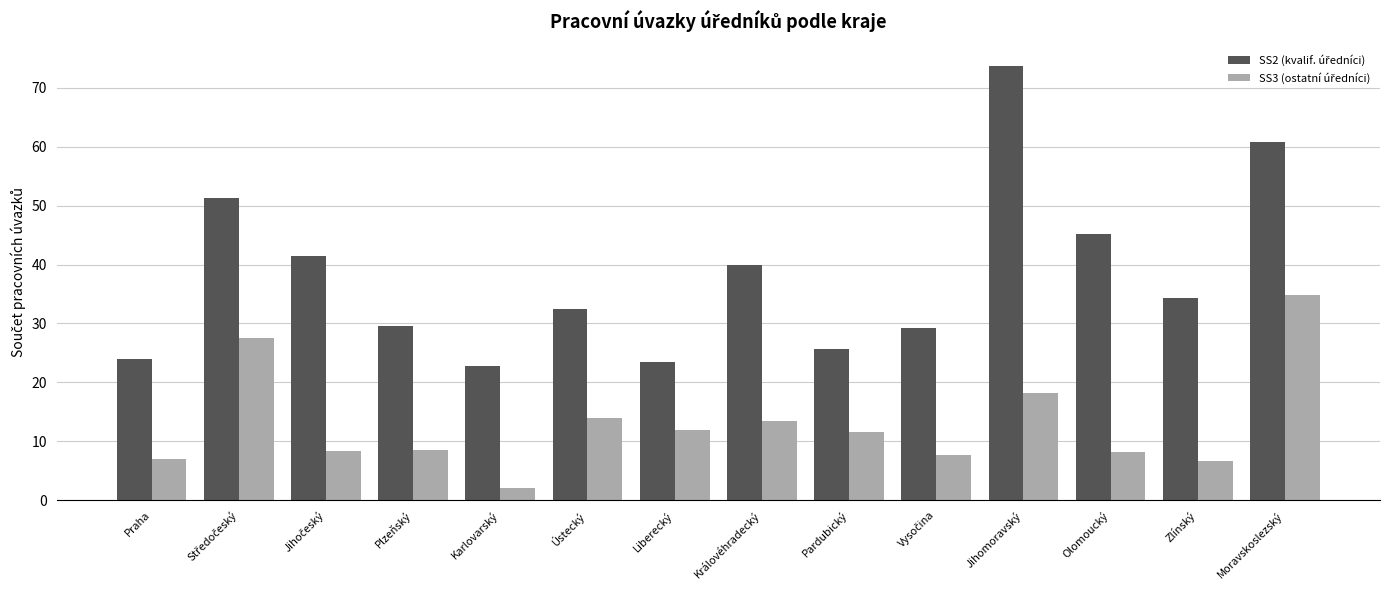

Does the chart contain any negative values?

No